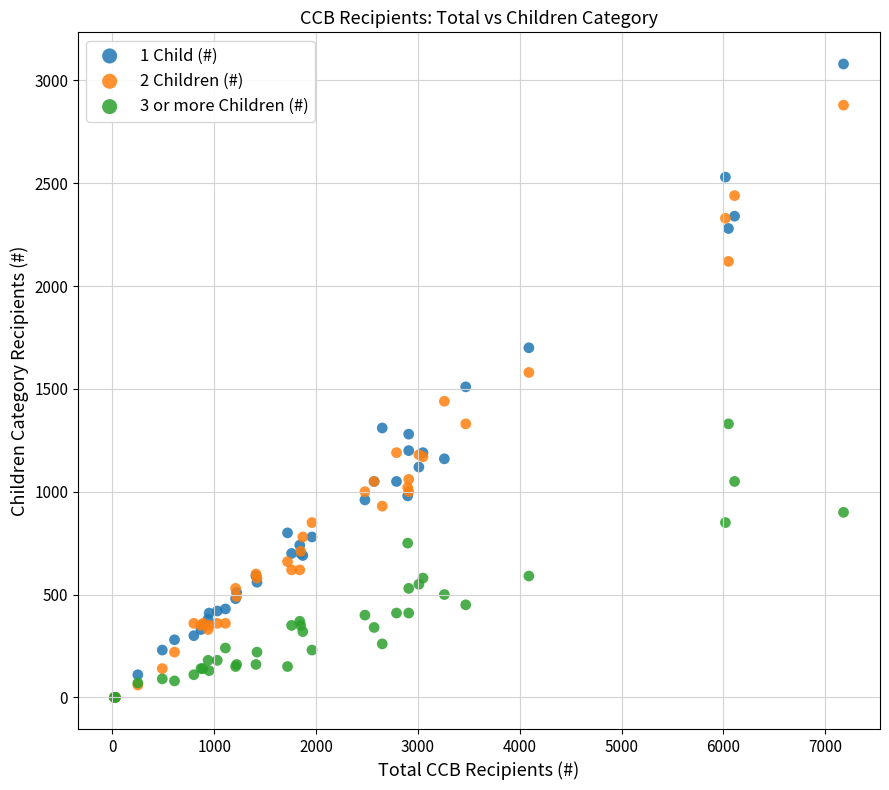

Which series contains the highest Y value?

1 Child (#)